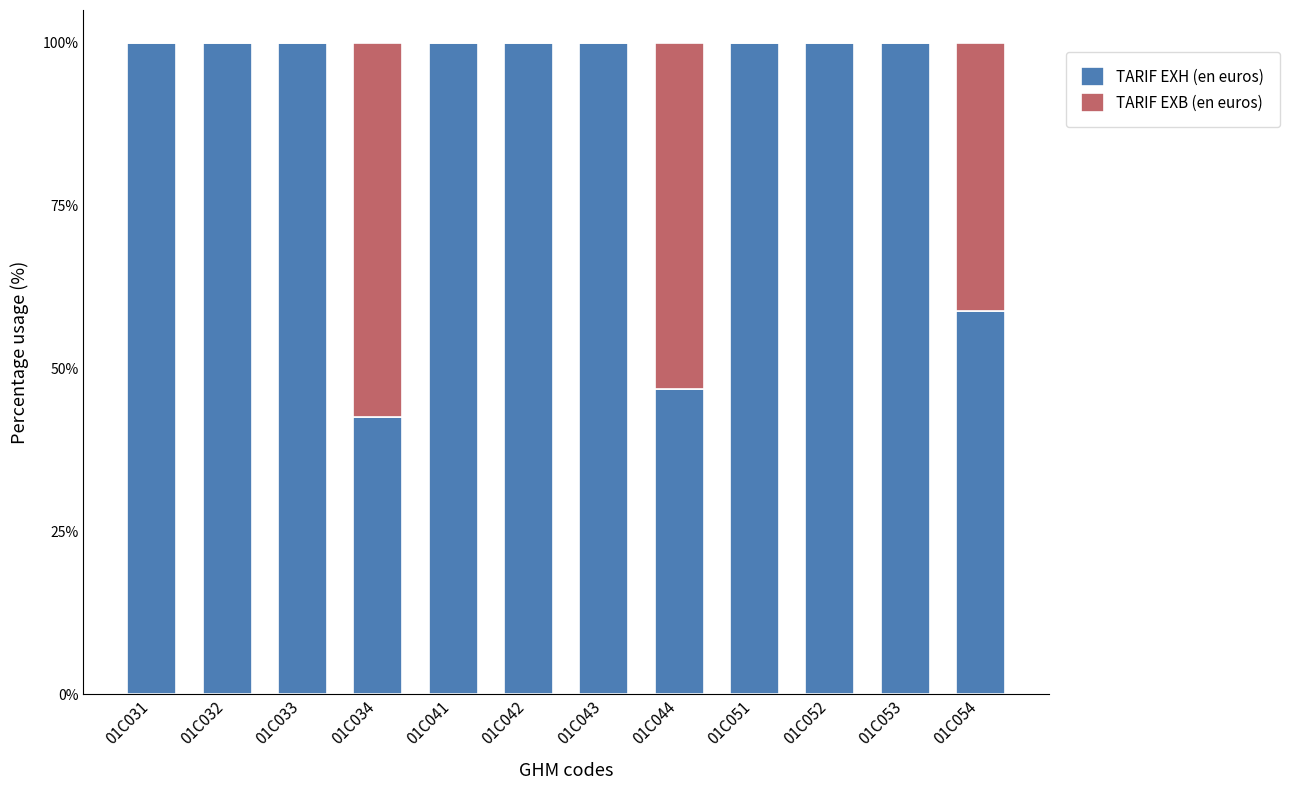

What is the approximate value of TARIF EXH (en euros) at 01C032?

100.0